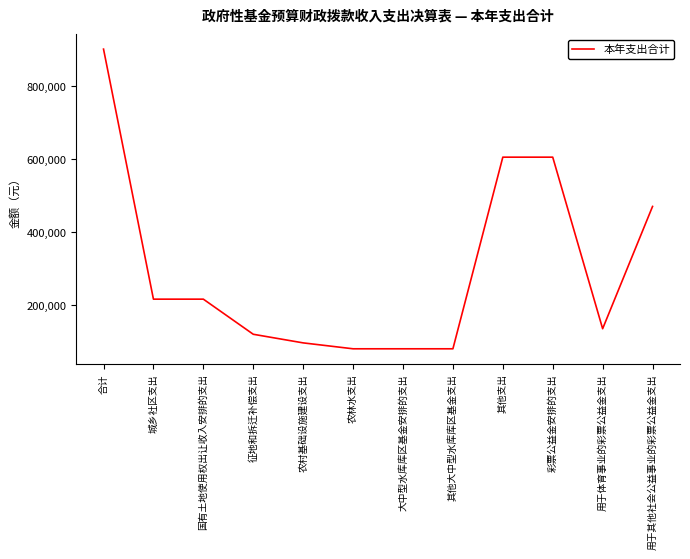

Is it true that the value at 城乡社区支出 is 313622.5?

False